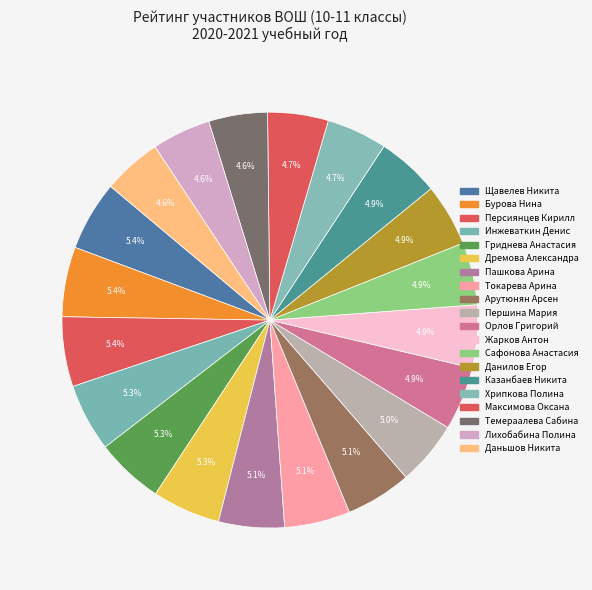

Is there any slice that represents more than half of the pie?

No